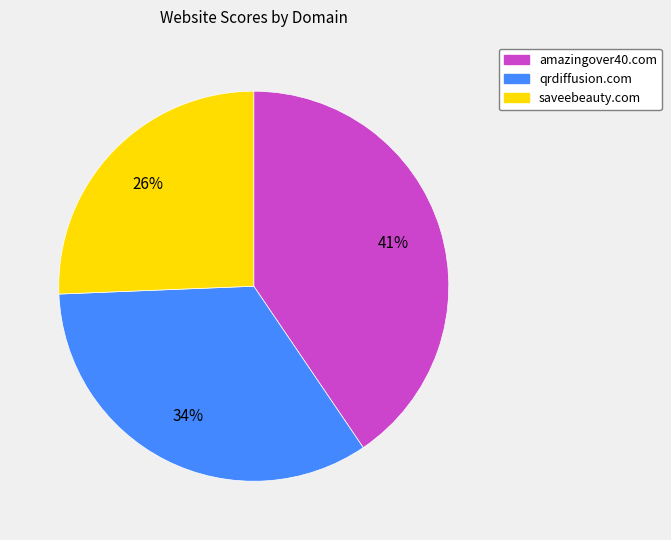

Does saveebeauty.com represent more than half of the total?

No